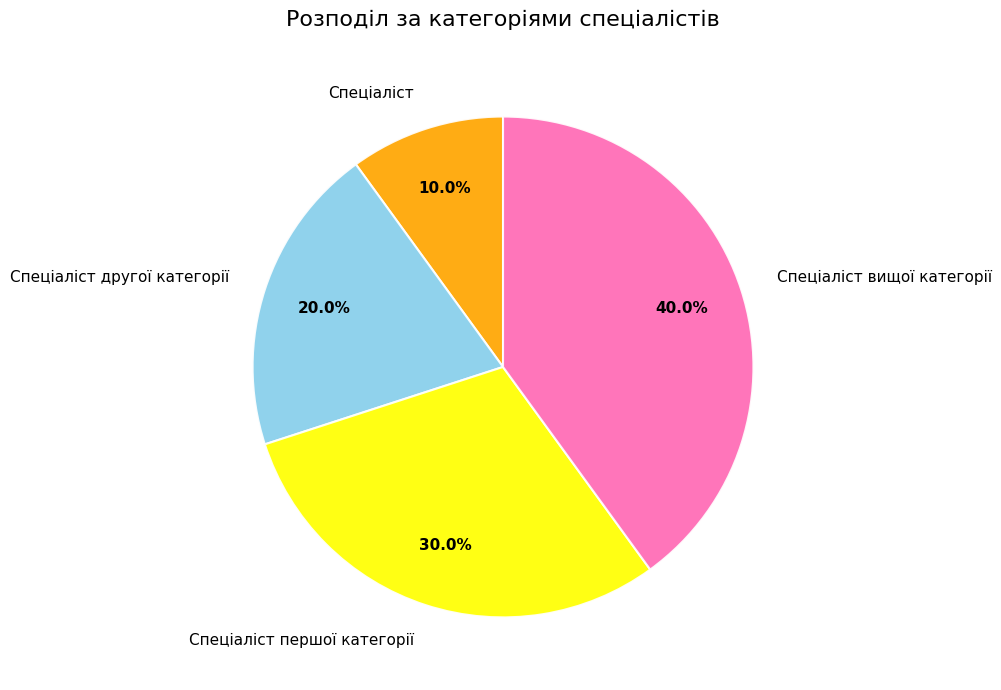

True or false: Спеціаліст першої категорії accounts for 30% of the total.

True